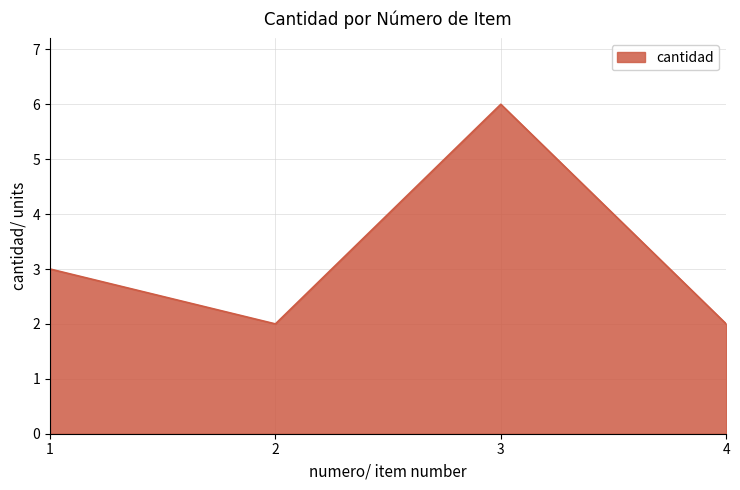

The chart shows a value of 1 at 4. True or false?

False